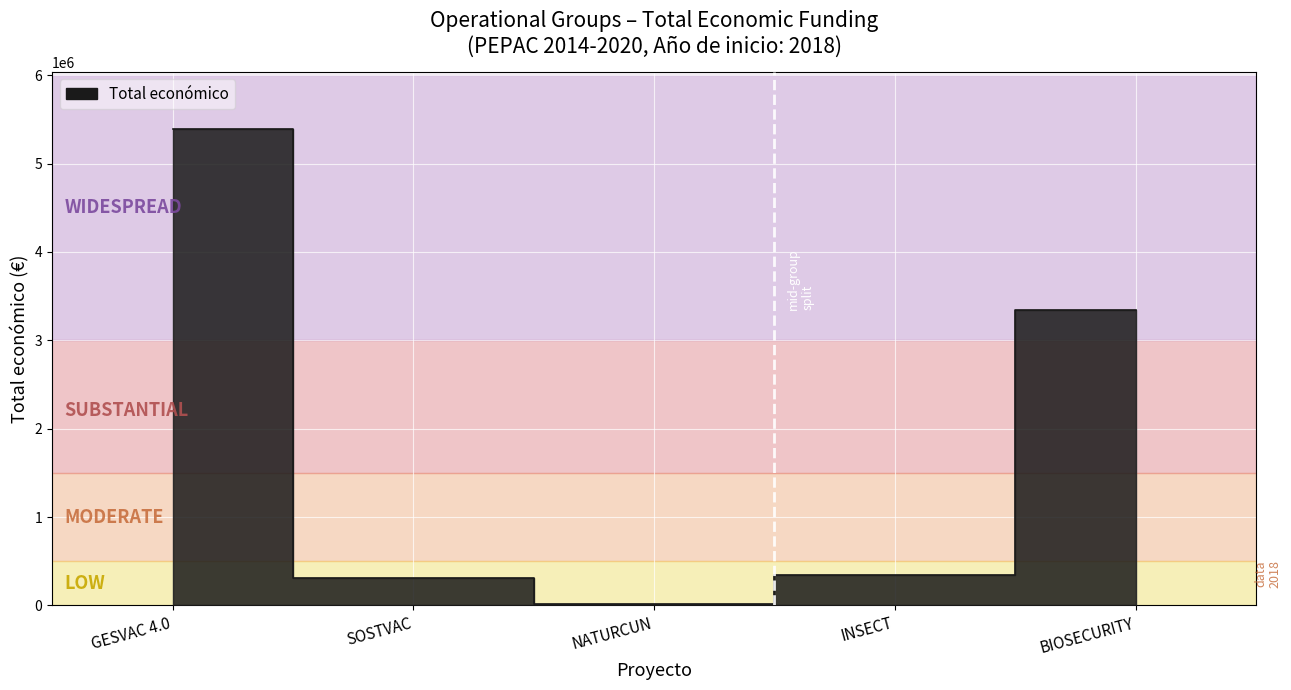

What is the sum of all values?

9408124